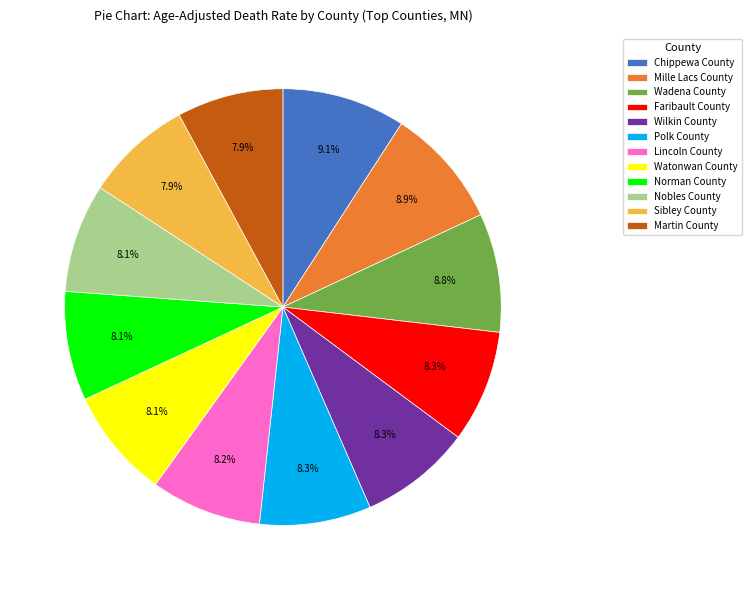

Count the number of slices in the pie.

12